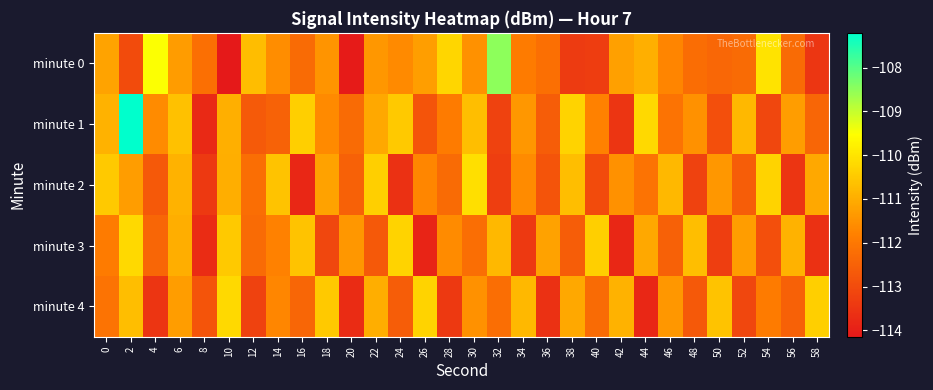

At which category does the chart reach its peak across all series?

2